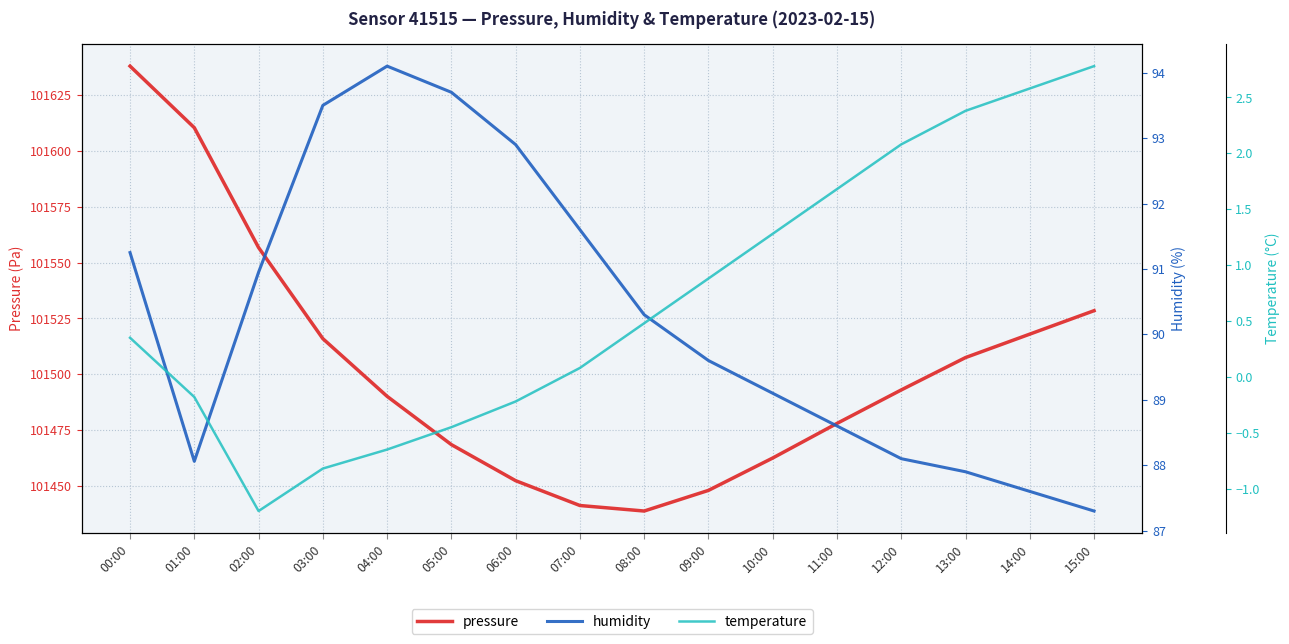

The humidity series shows 124.0 at 09:00. True or false?

False